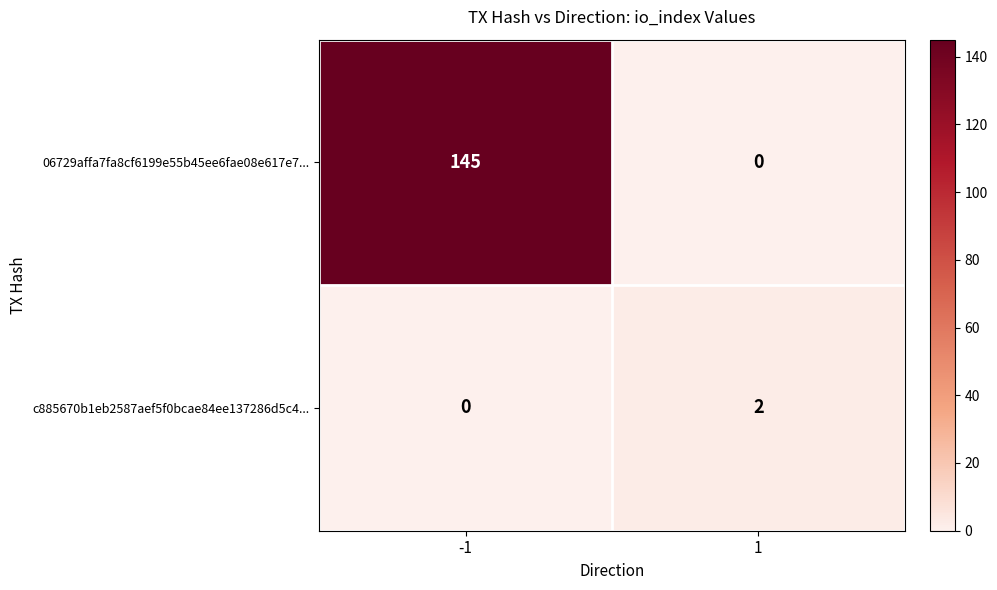

Between -1 and 1, which series saw the biggest shift?

06729affa7fa8cf6199e55b45ee6fae08e617e7...